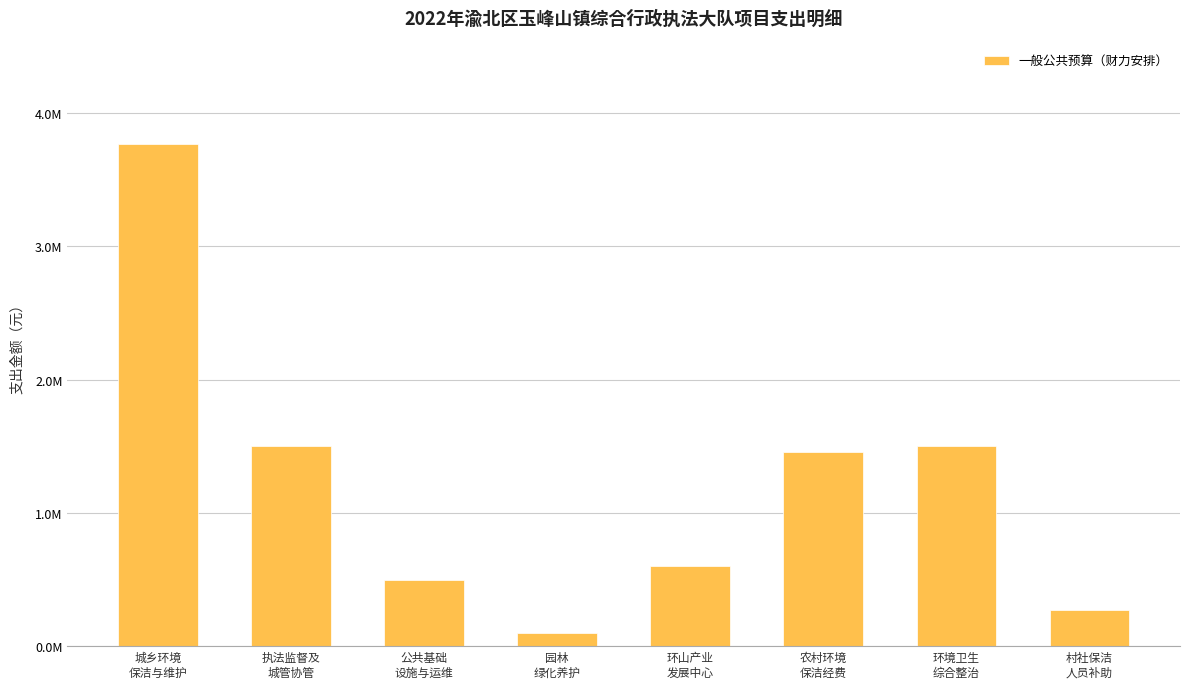

Reading right to left, list all the values displayed in this chart.

村社保洁
人员补助=272161.3	环境卫生
综合整治=1500000.0	农村环境
保洁经费=1455500.0	环山产业
发展中心=600000.0	园林
绿化养护=100000.0	公共基础
设施与运维=500000.0	执法监督及
城管协管=1504000.0	城乡环境
保洁与维护=3770000.0